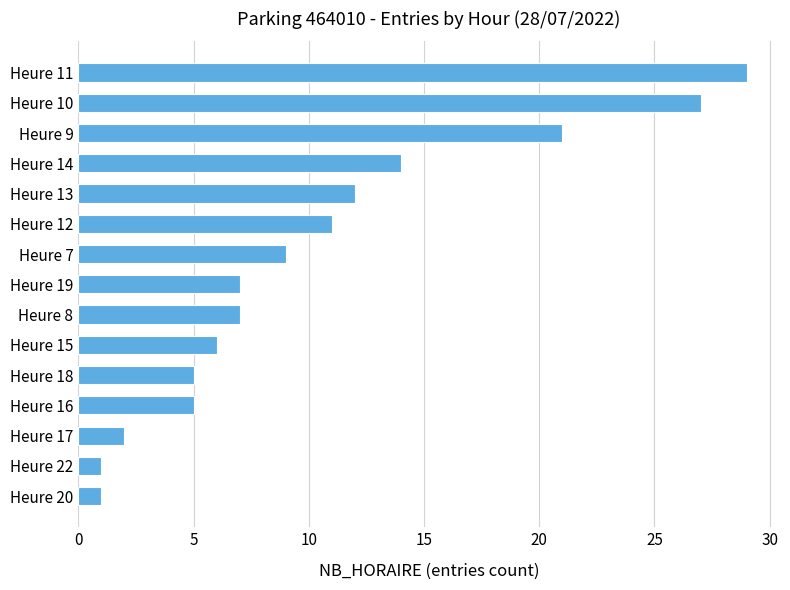

What is the greatest value displayed?

29